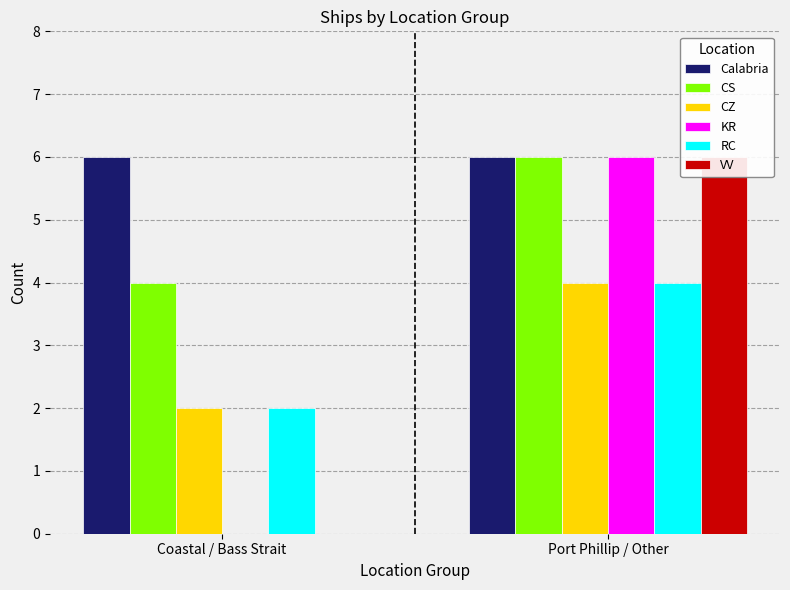

Reading left to right, extract all data points from this chart.

Calabria: Coastal / Bass Strait=6	Port Phillip / Other=6
CS: Coastal / Bass Strait=4	Port Phillip / Other=6
CZ: Coastal / Bass Strait=2	Port Phillip / Other=4
KR: Coastal / Bass Strait=0	Port Phillip / Other=6
RC: Coastal / Bass Strait=2	Port Phillip / Other=4
VV: Coastal / Bass Strait=0	Port Phillip / Other=6